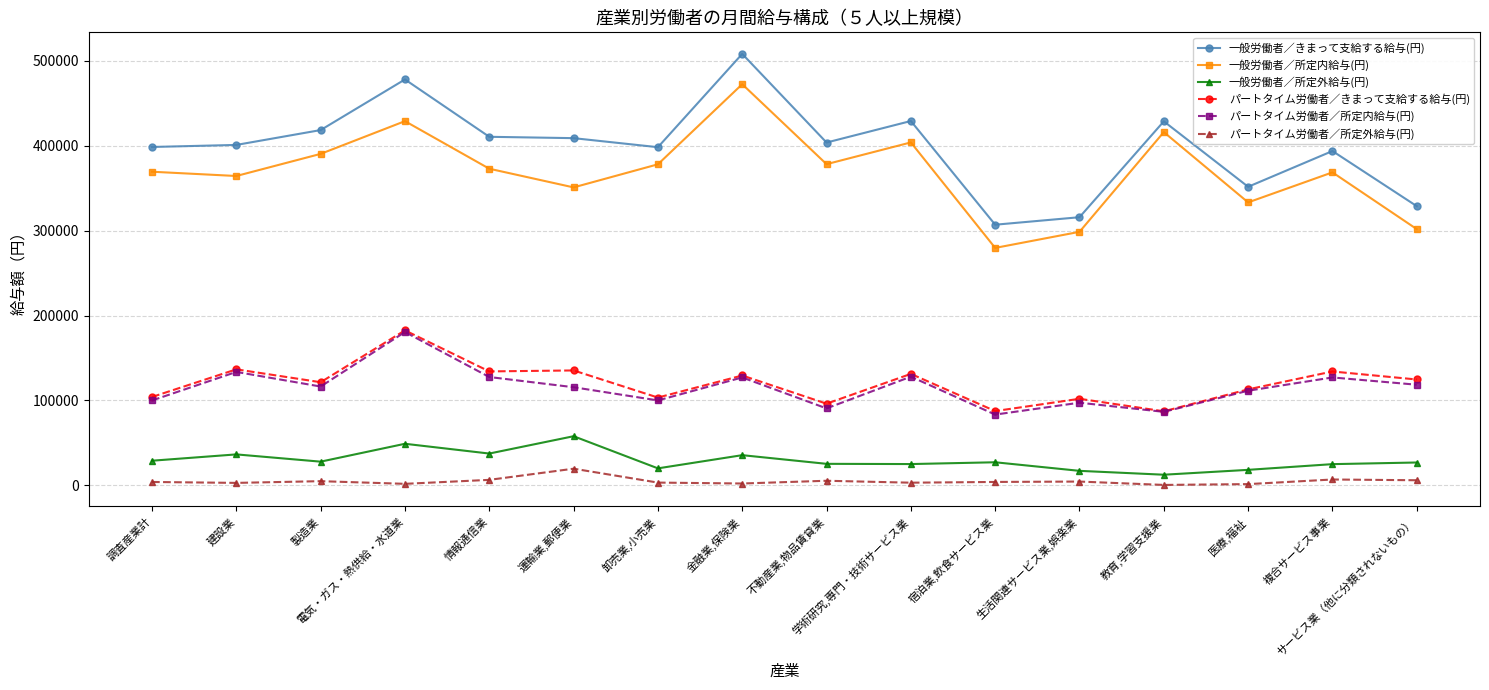

Which series has the largest range (max minus min)?

一般労働者／きまって支給する給与(円)